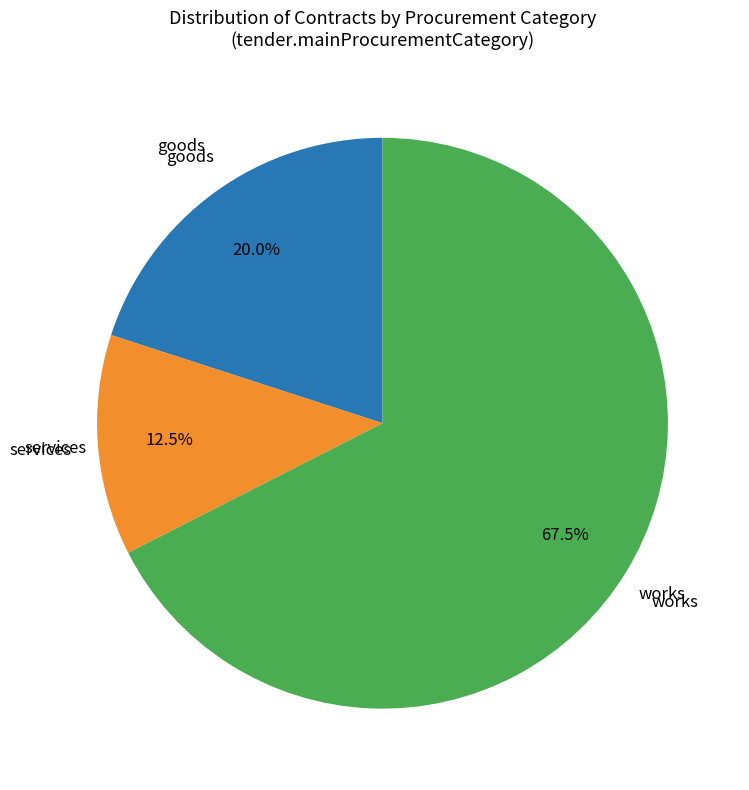

How many slices are in this pie chart?

3